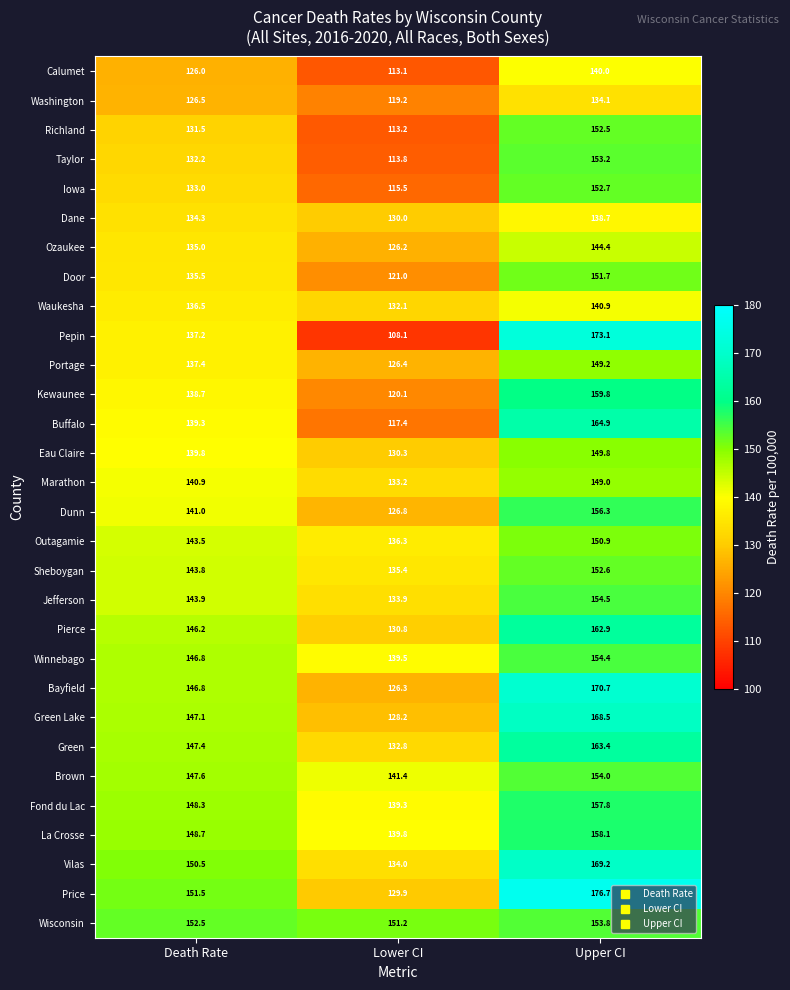

What is the difference between the maximum and minimum values in the Kewaunee series?

39.7